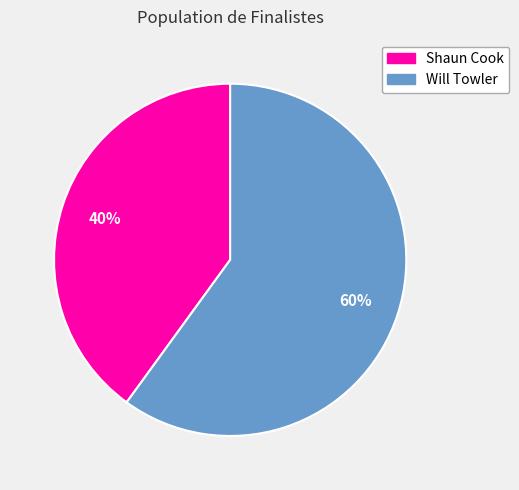

Is there any slice that represents more than half of the pie?

Yes